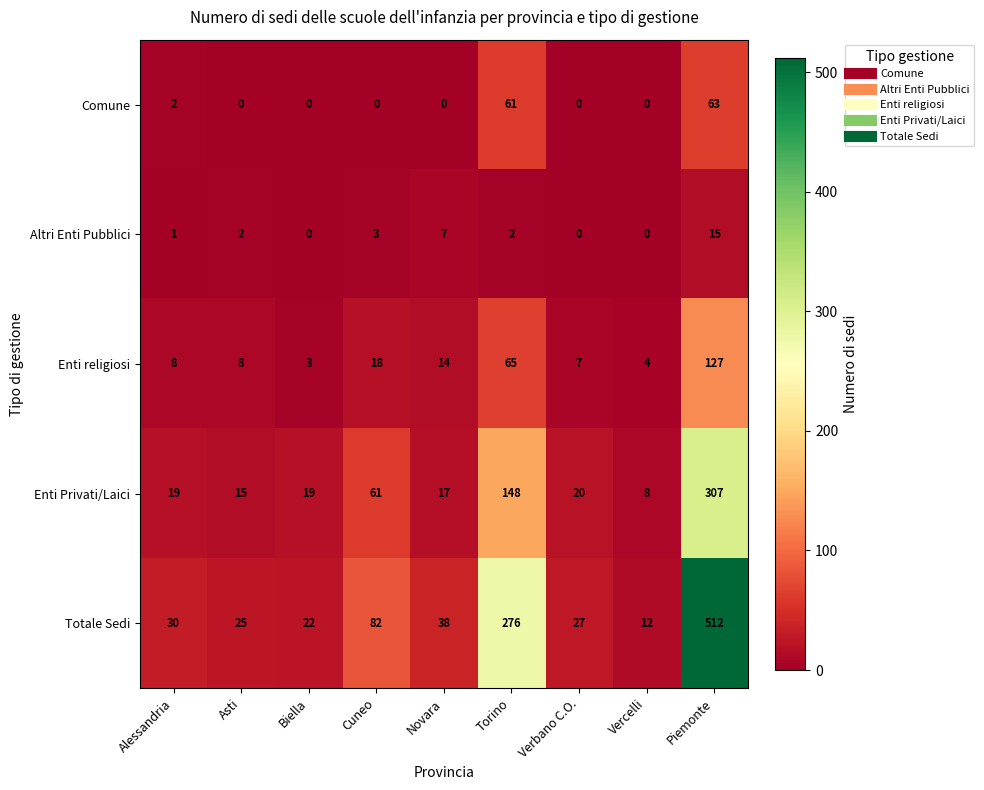

What is the difference between the highest and lowest values at Novara?

38